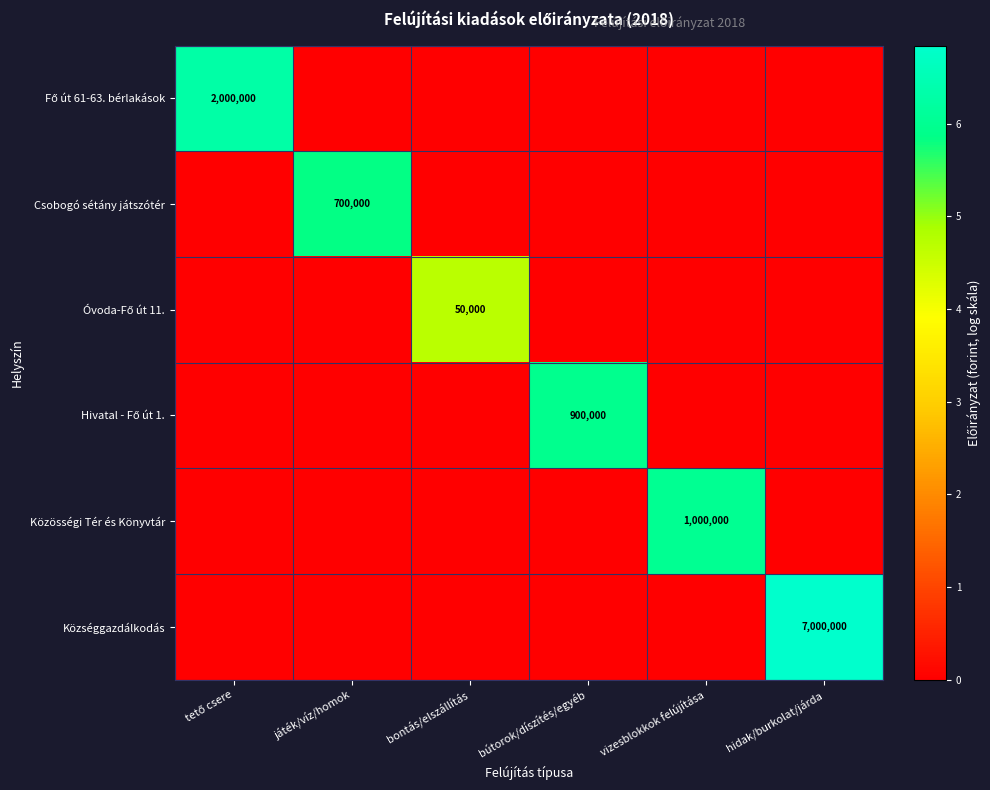

Which label corresponds to the smallest value in the chart?

játék/víz/homok